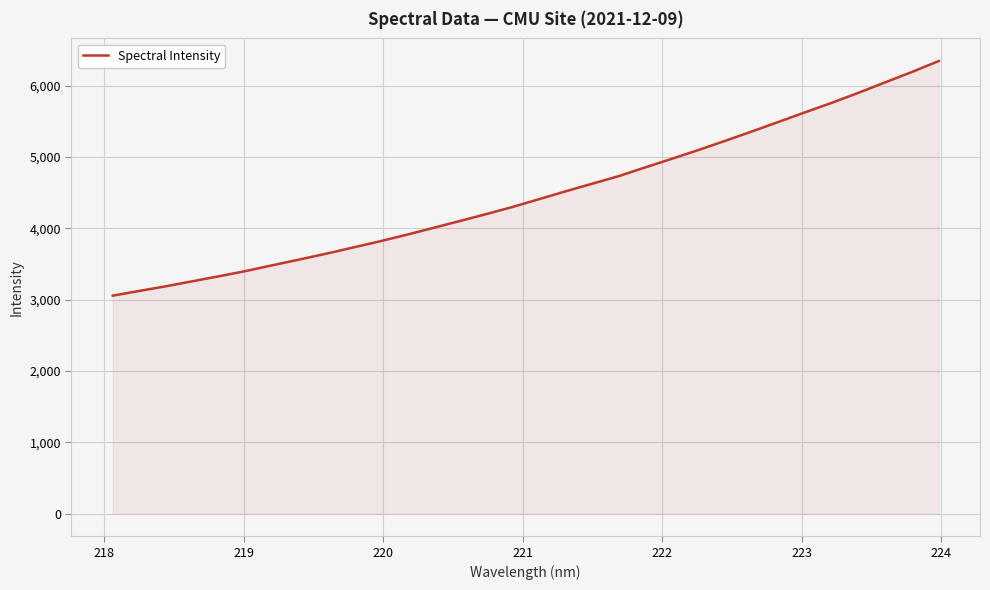

What is the difference between the maximum and minimum values?

3289.2